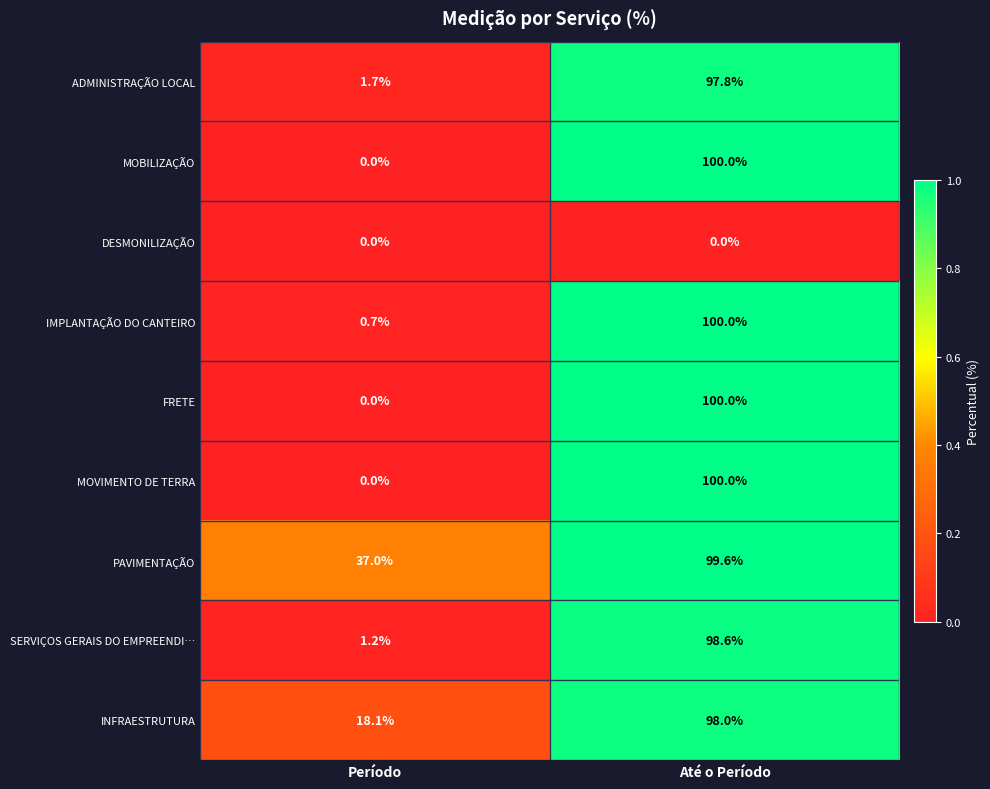

What is the difference between the highest and lowest values at Até o Período?

100.0